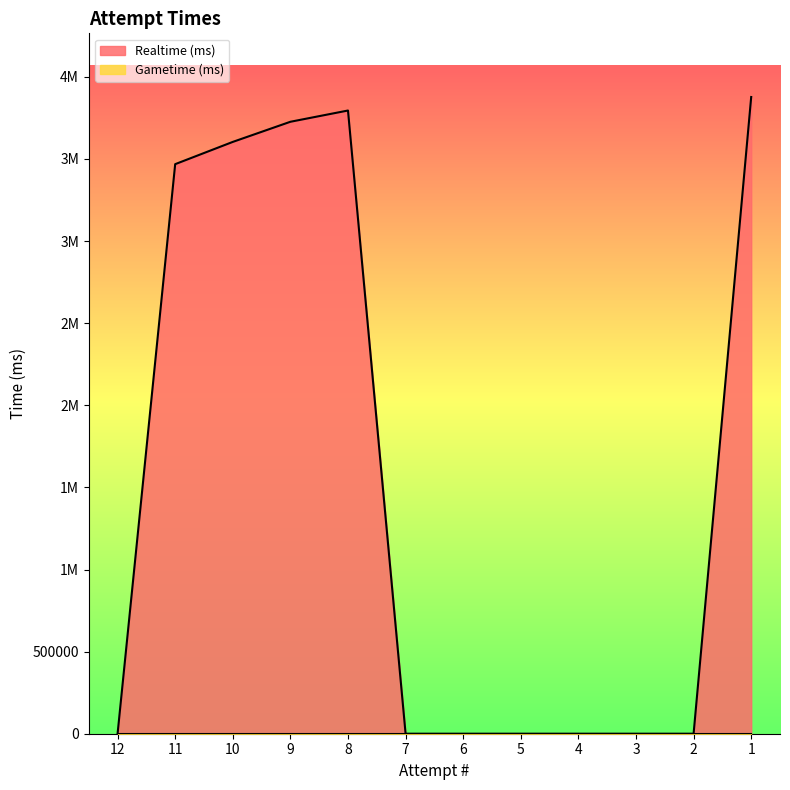

Does the chart have visible grid lines?

No